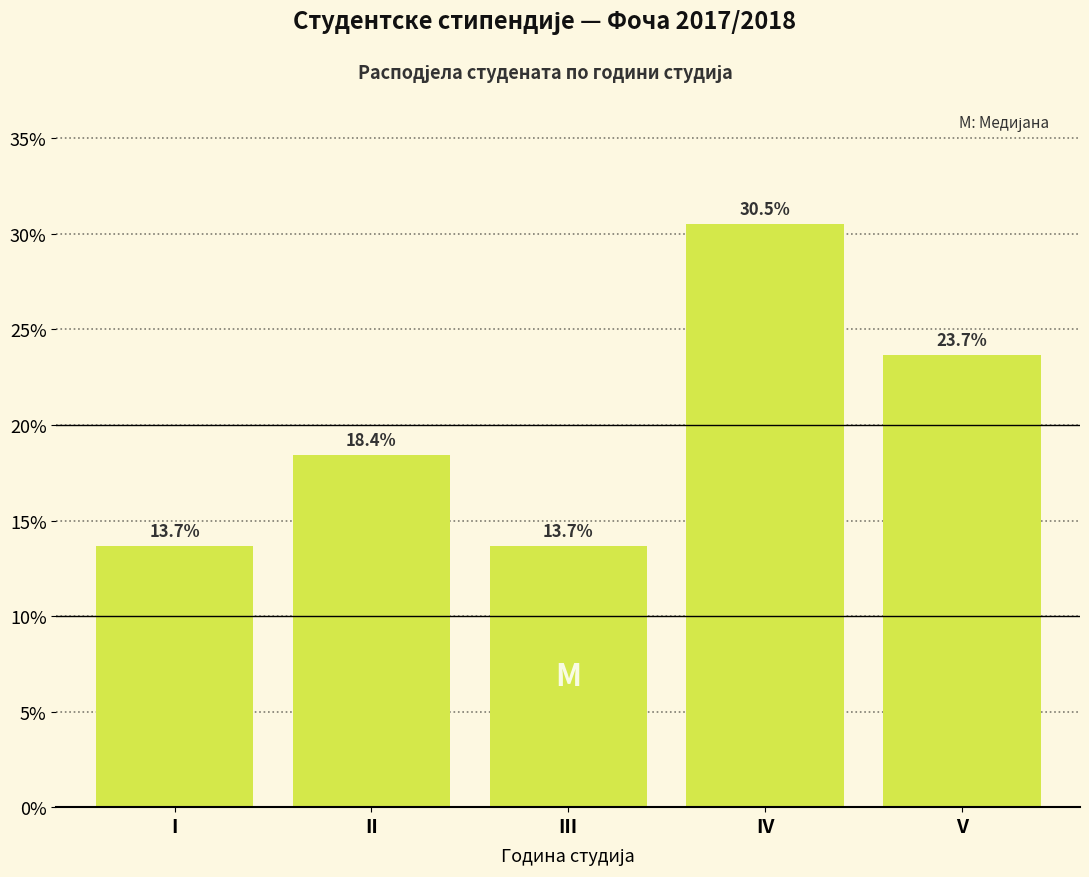

Reading left to right, list all the values displayed in this chart.

I=13.7	II=18.4	III=13.7	IV=30.5	V=23.7